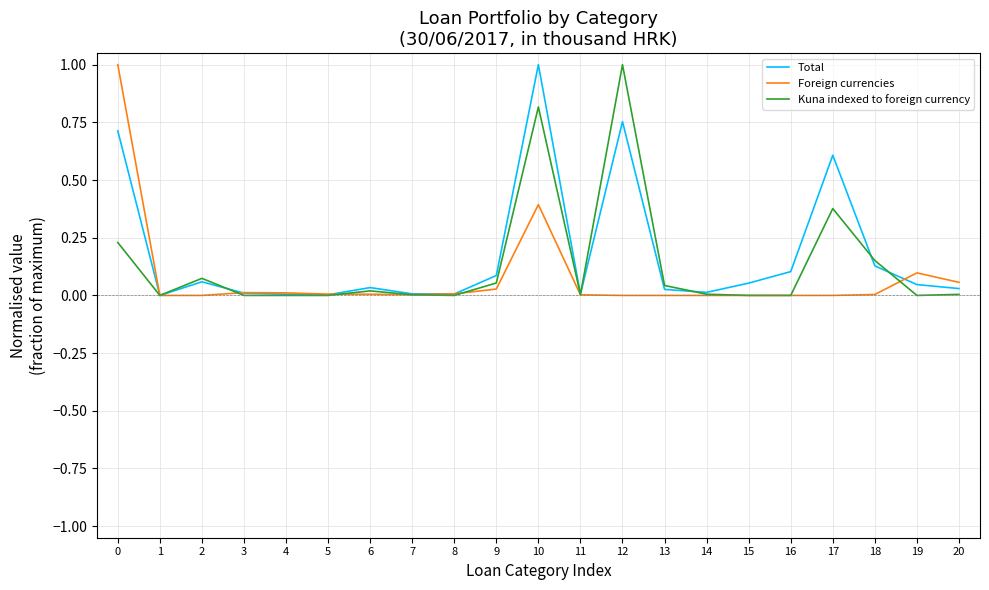

The value of Total at 12 is 0.8. True or false?

True